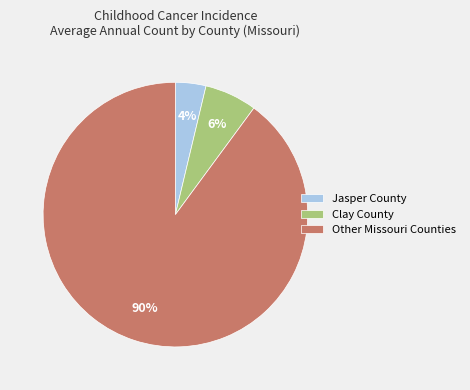

Which category accounts for the majority?

Other Missouri Counties